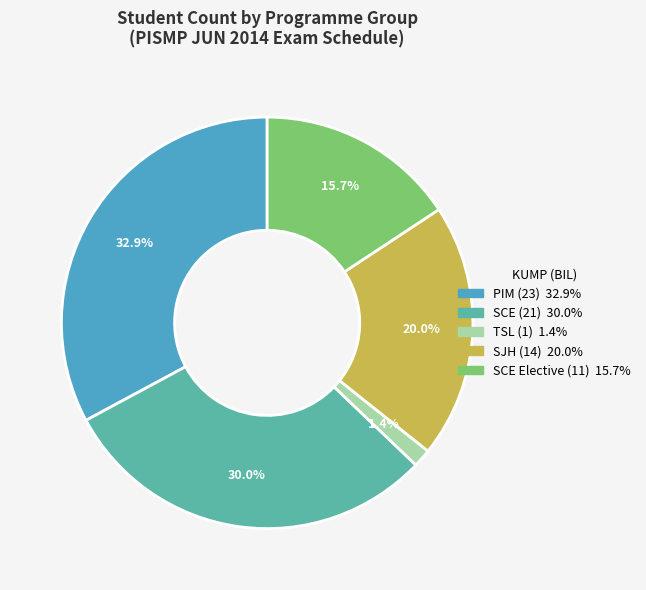

Does any single category account for the majority?

No